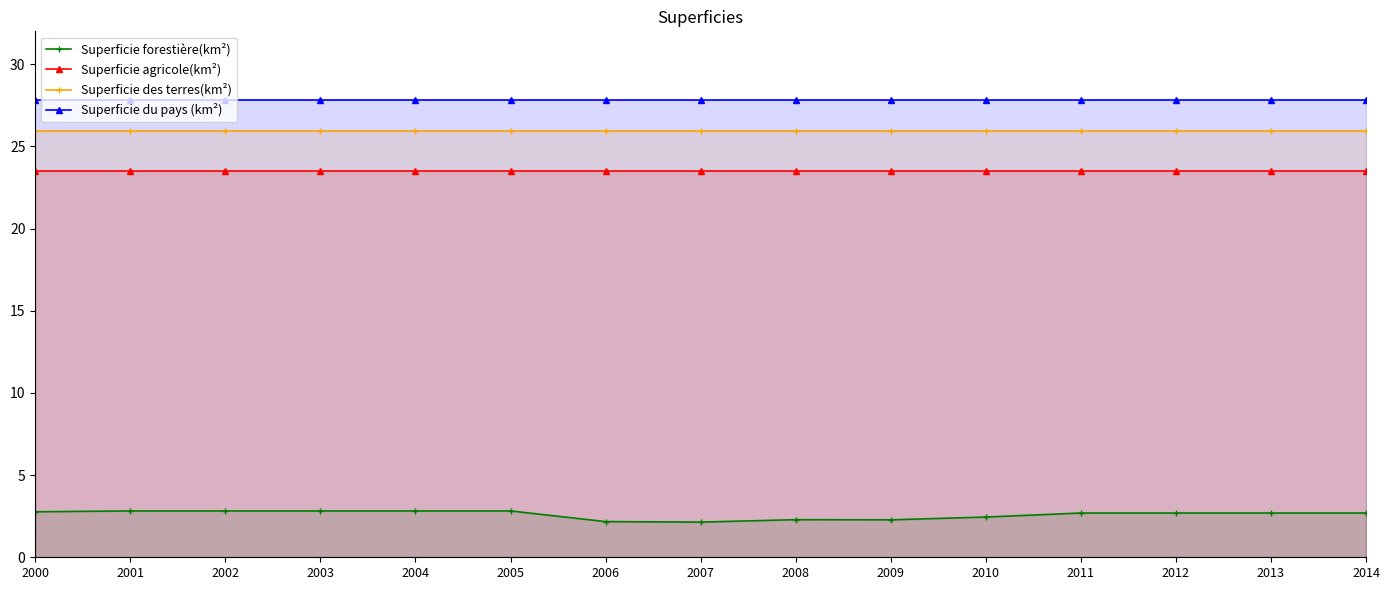

What is the value of the Superficie forestière(km²) point at the 2nd from the left?

2.8